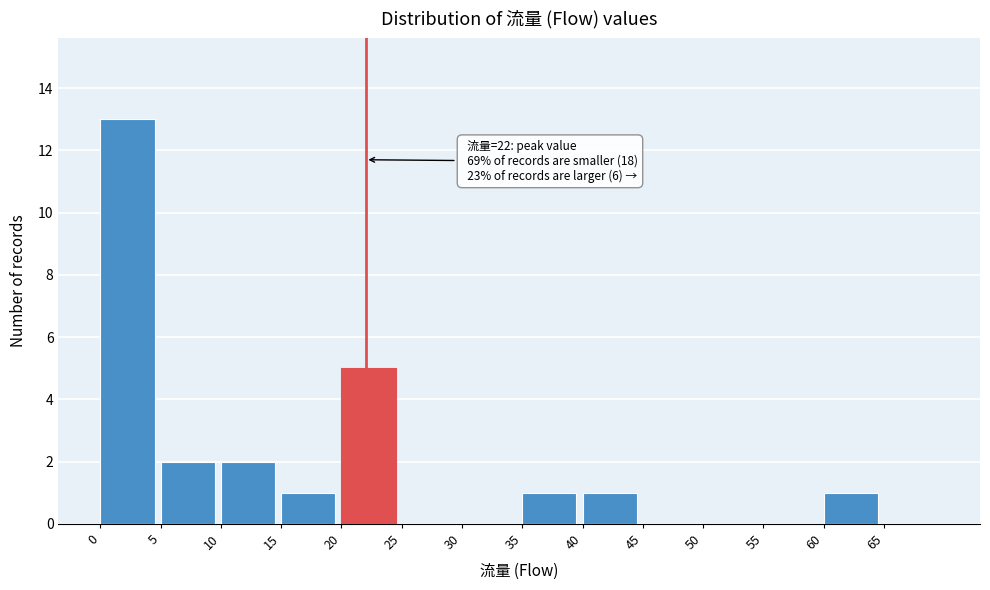

Over which range of the x-axis is the bar tallest?

0 to 5